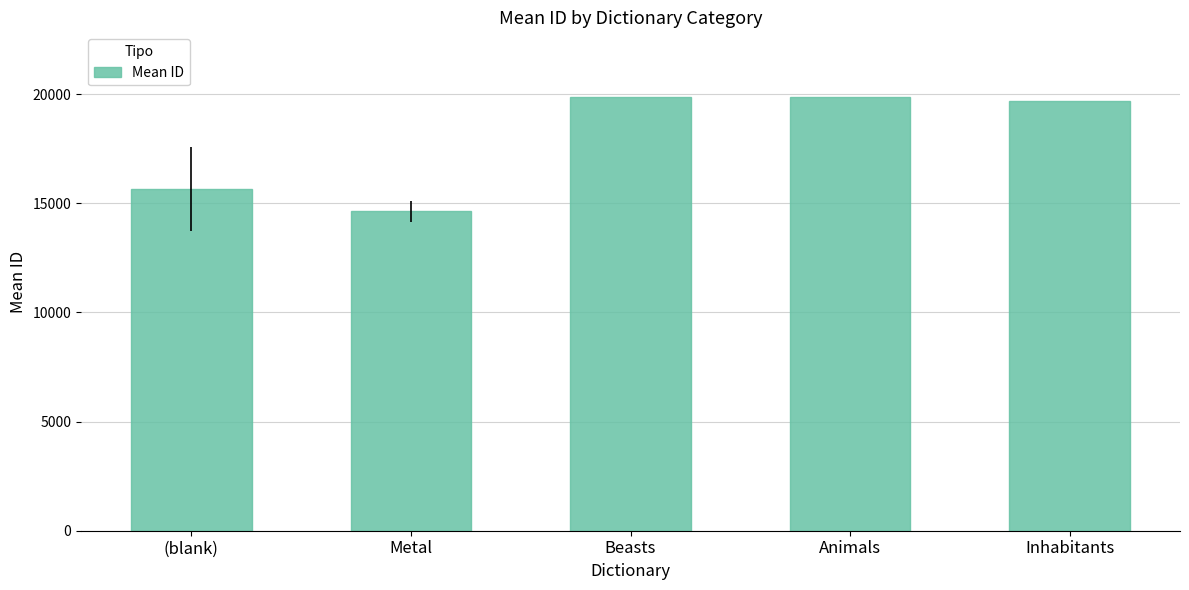

Approximately how many times larger is the value at (blank) compared to Metal?

1.1